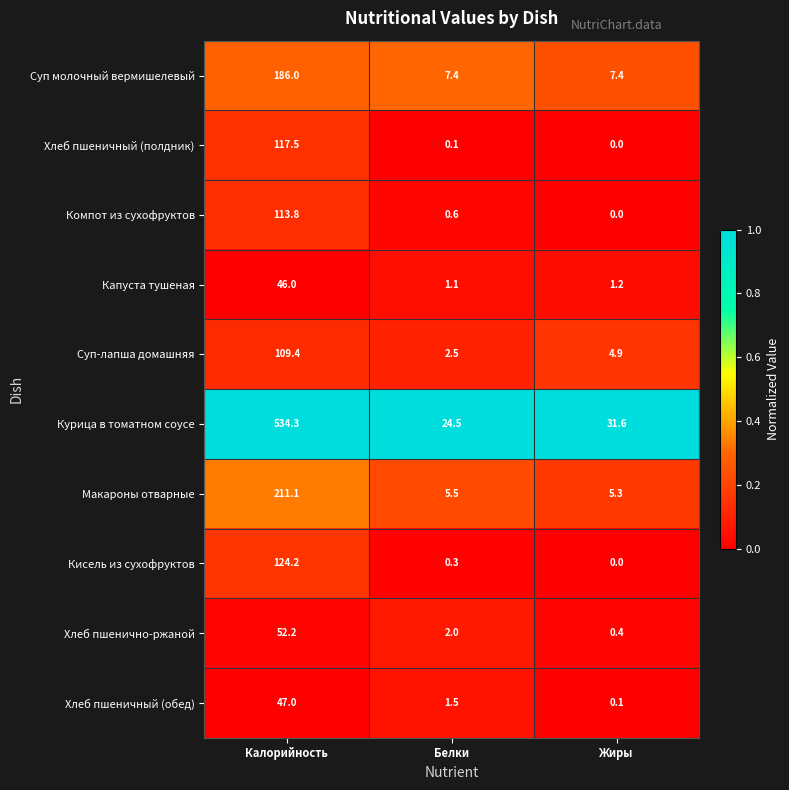

Which category has the highest value across all series?

Калорийность